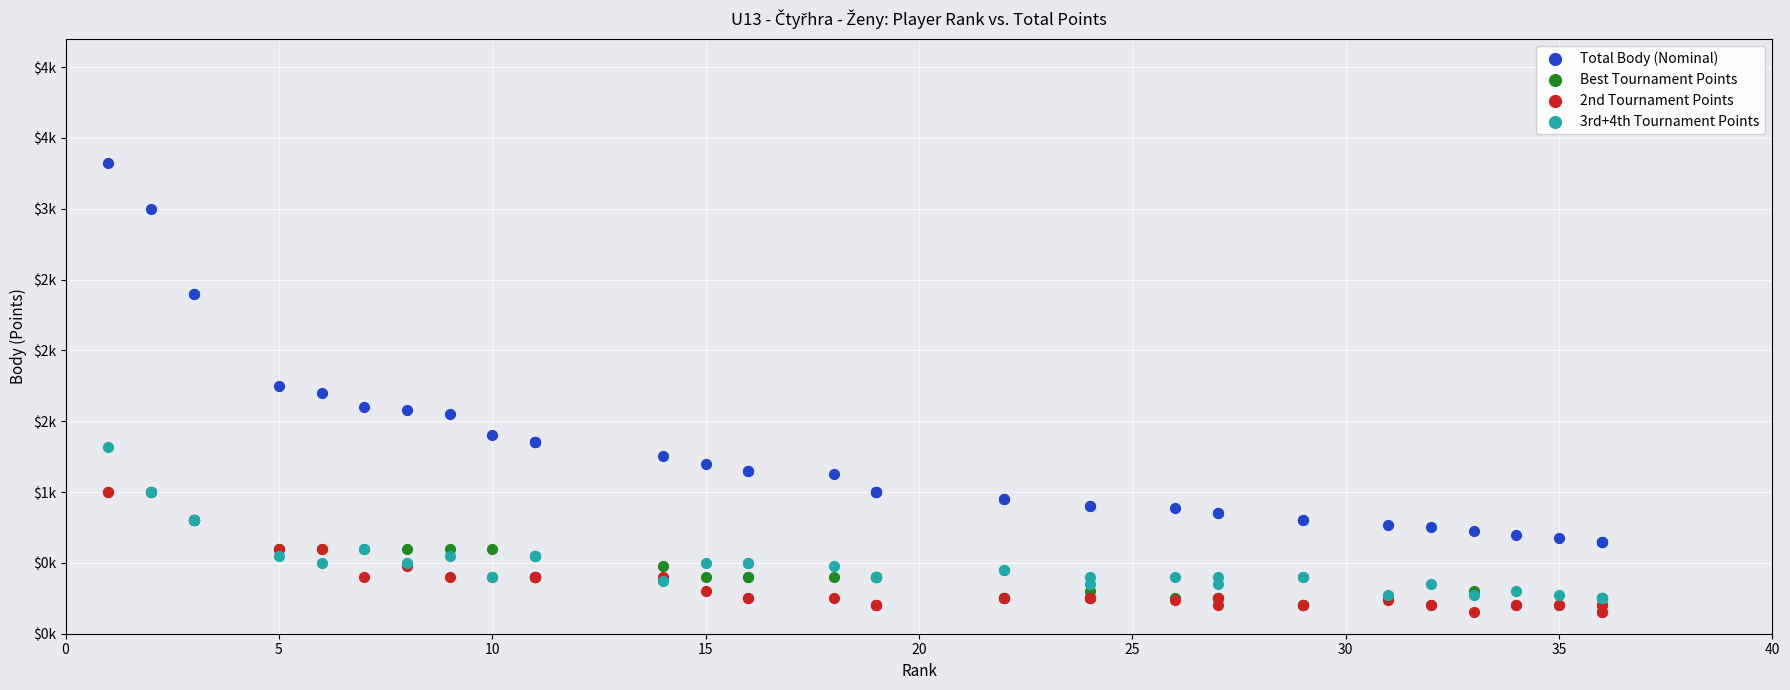

What are all the series names shown in the legend?

Total Body (Nominal), Best Tournament Points, 2nd Tournament Points, 3rd+4th Tournament Points